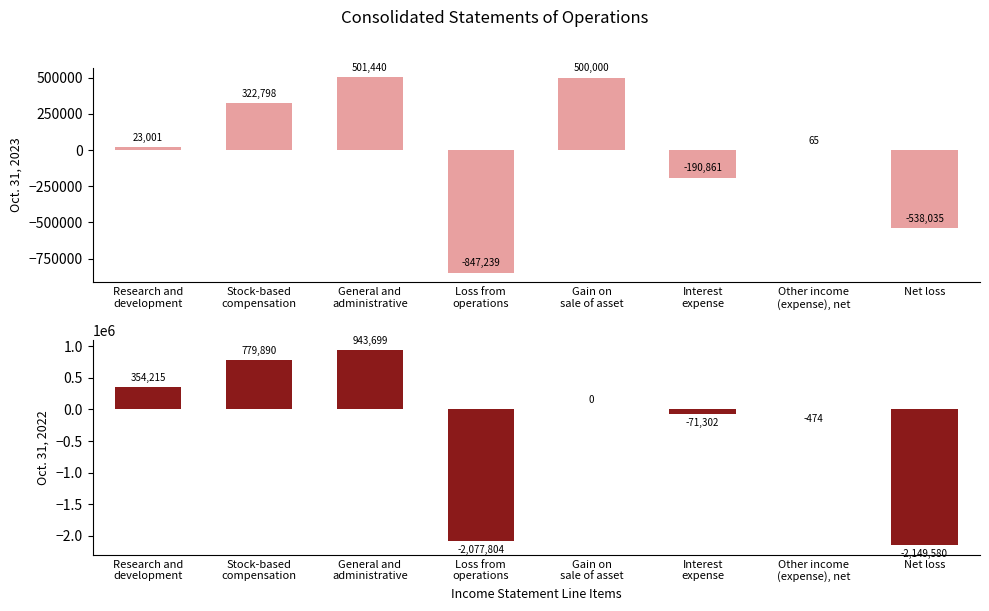

Where is Oct. 31, 2022 nearest to the value -602940?

Interest
expense